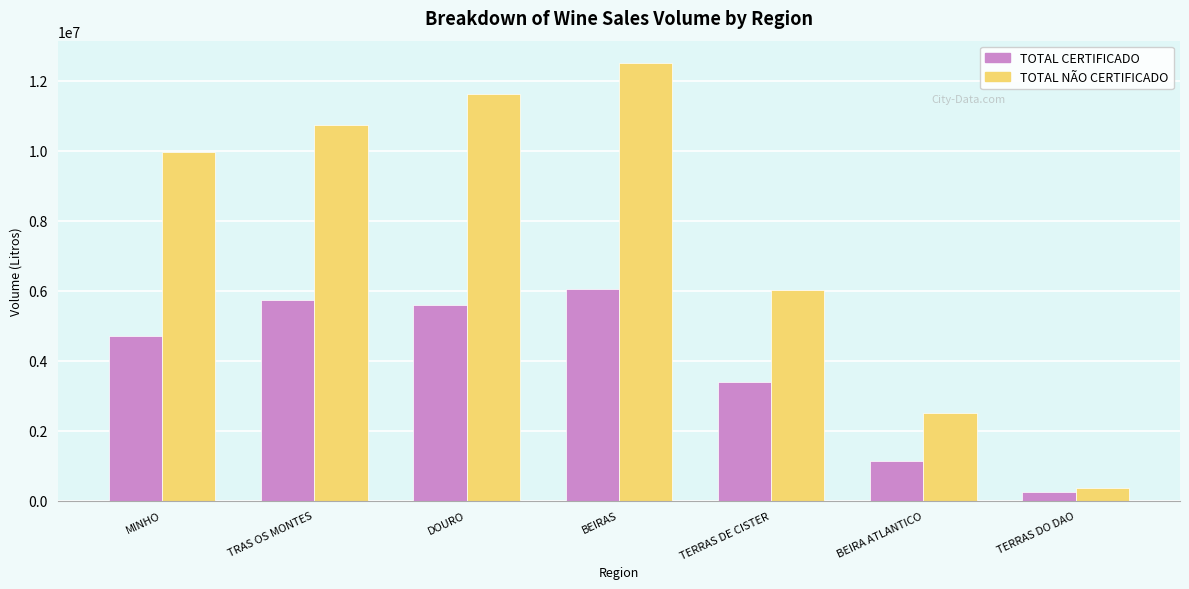

Which series has the widest spread of values?

TOTAL NÃO CERTIFICADO